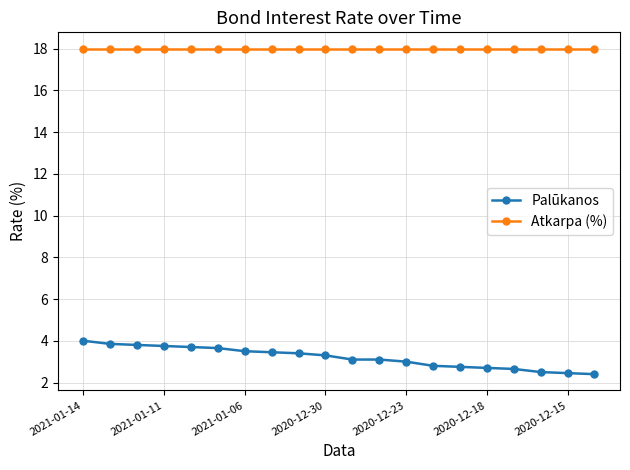

At how many categories does at least one series exceed 7?

20